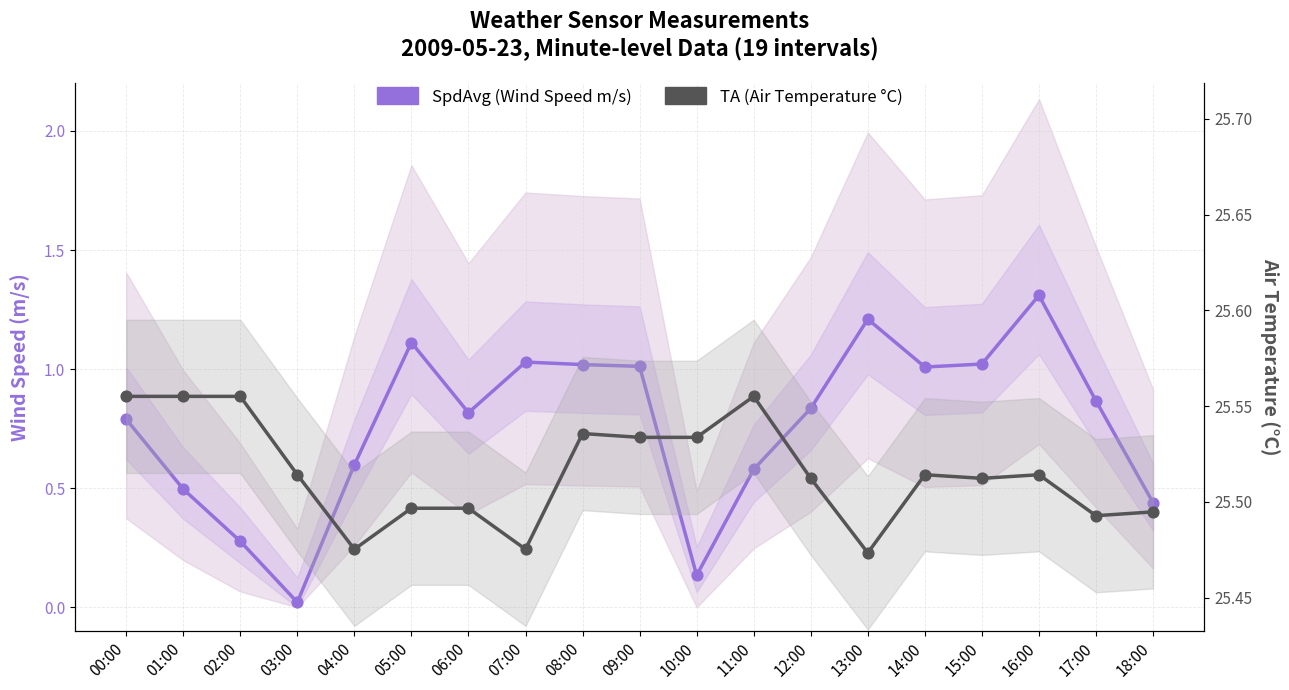

What are all the series names shown in the legend?

SpdAvg (m/s), TA (°C)